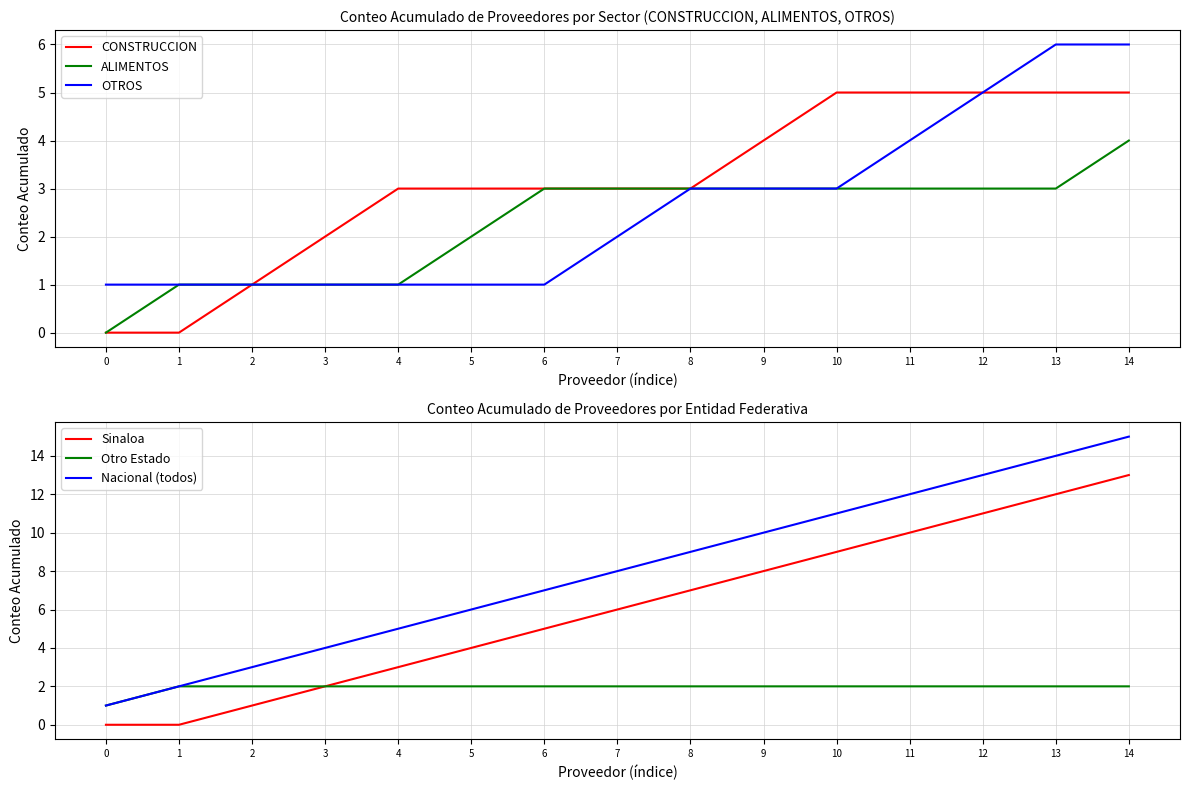

Count the Otro Estado values in the range 2 to 3.

14